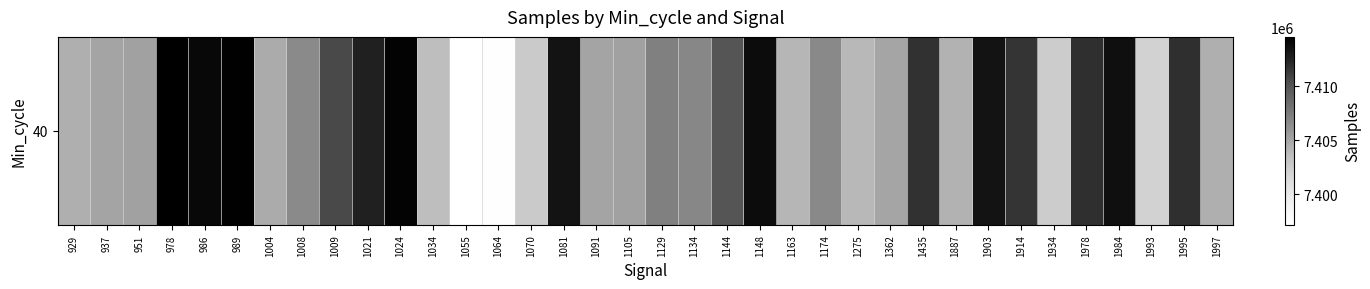

What is the difference between the values at 1144 and 1055?

12805